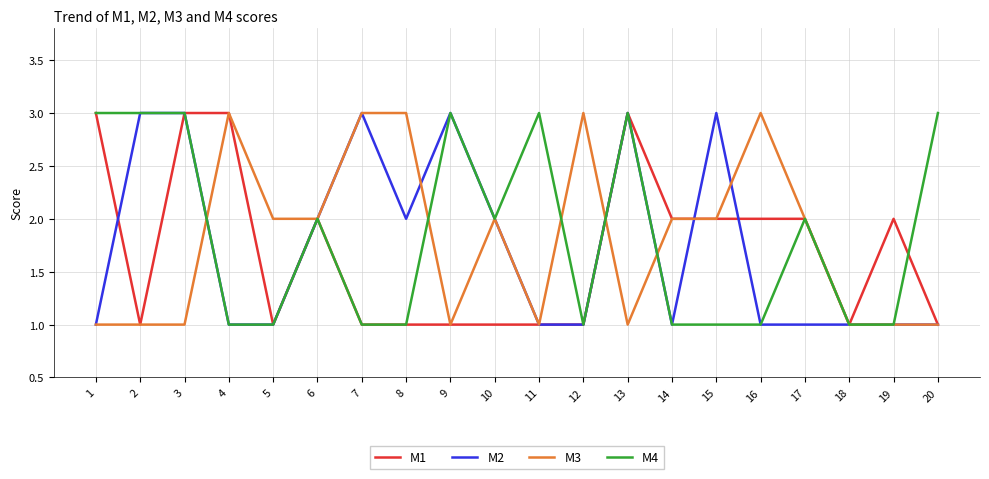

What value does the M1 series have at 20?

1